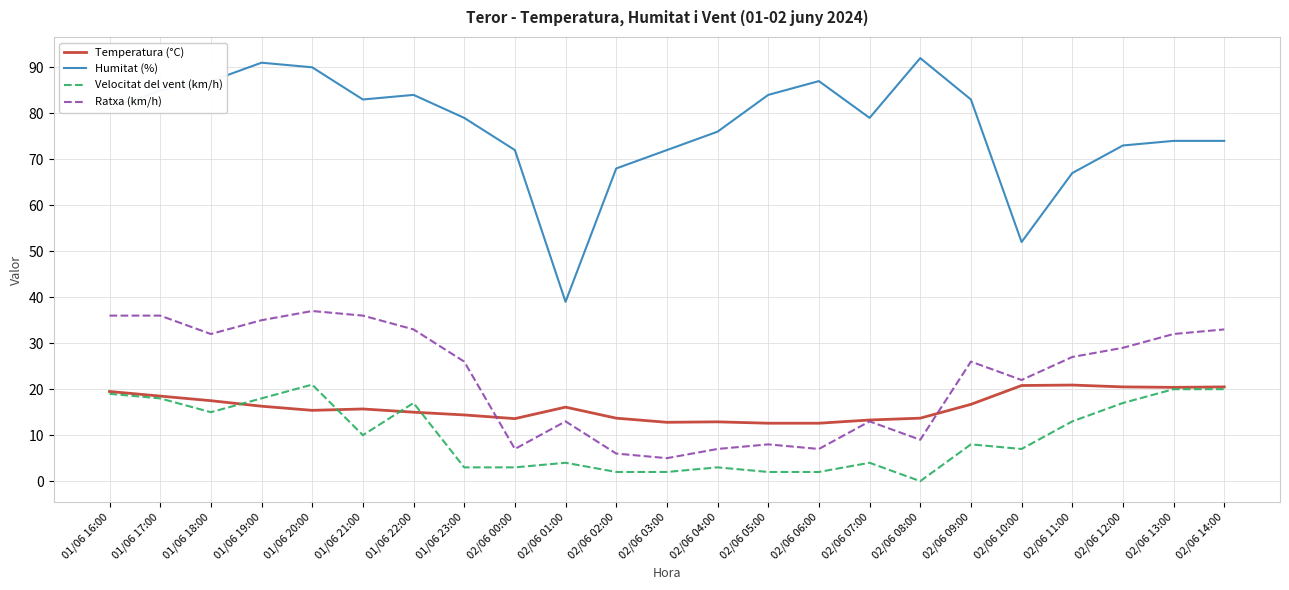

Is it true that Velocitat del vent (km/h) equals 21.0 at 01/06 20:00?

True